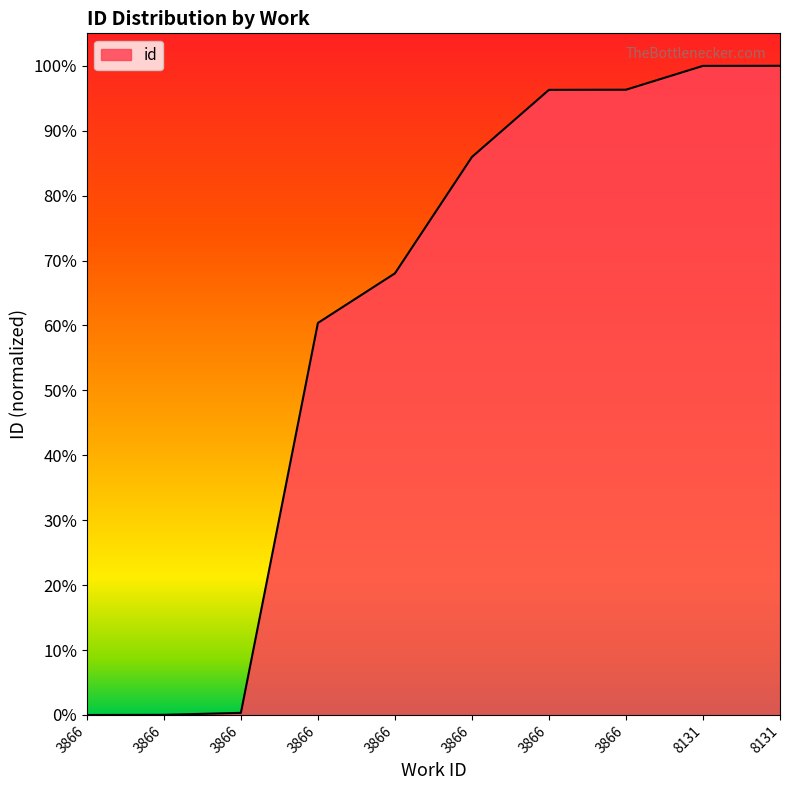

Reading left to right, list all the values displayed in this chart.

3866=0.0	3866=0.0	3866=0.0	3866=0.6	3866=0.7	3866=0.9	3866=1.0	3866=1.0	8131=1.0	8131=1.0